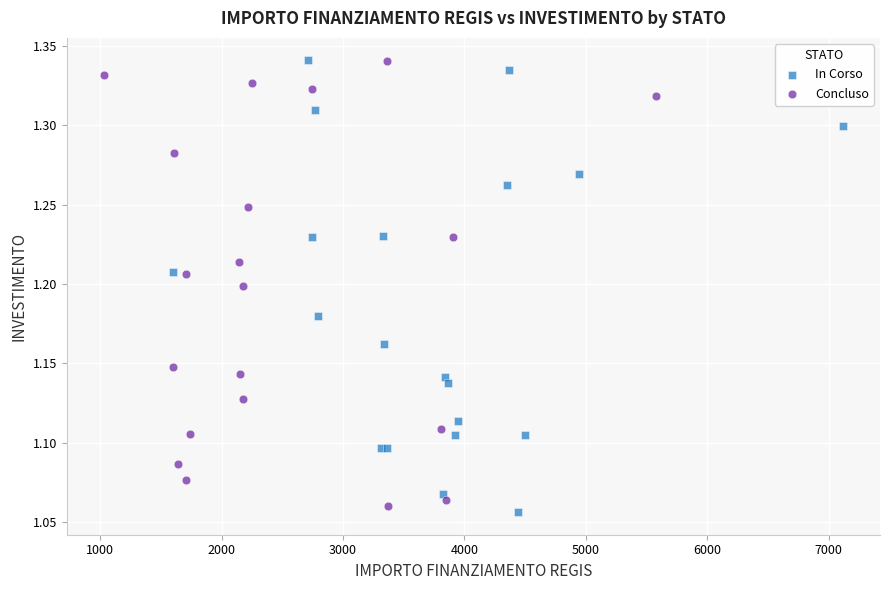

What are all the series names shown in the legend?

In Corso, Concluso